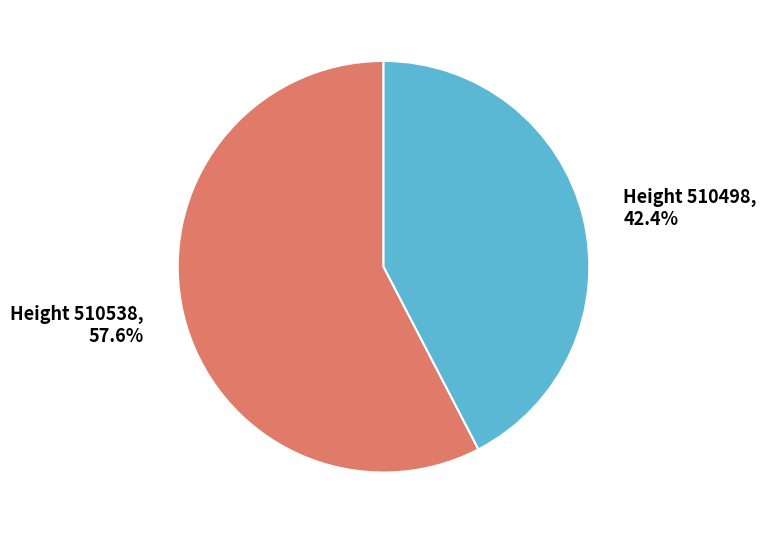

How many slices are in this pie chart?

2